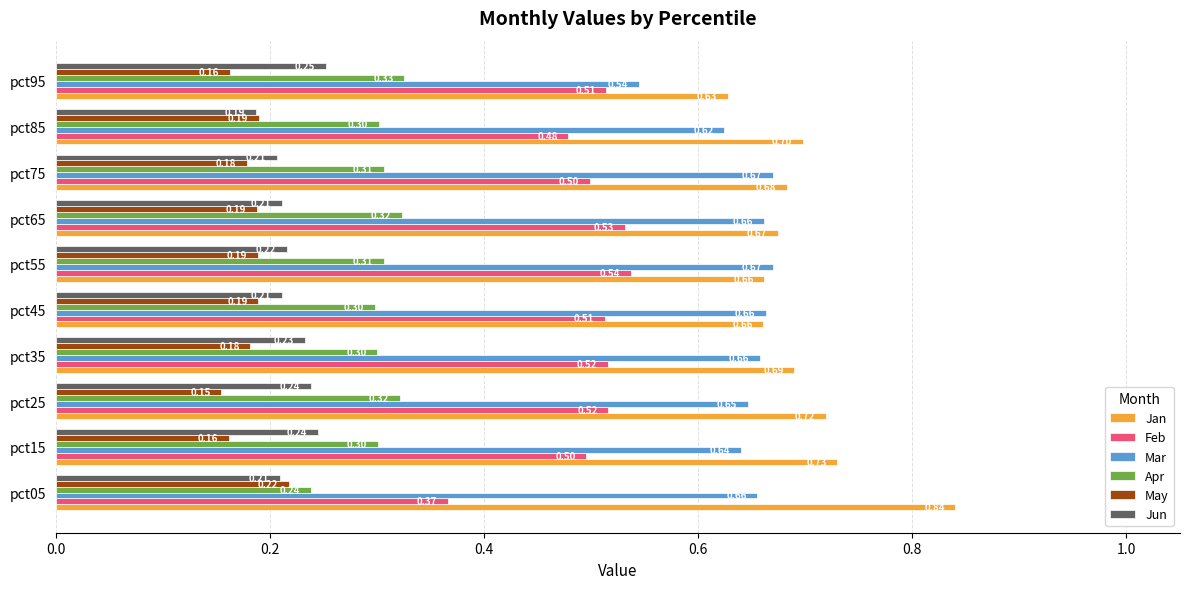

Rank the series by their maximum value, from highest to lowest.

Jan, Mar, Feb, Apr, Jun, May